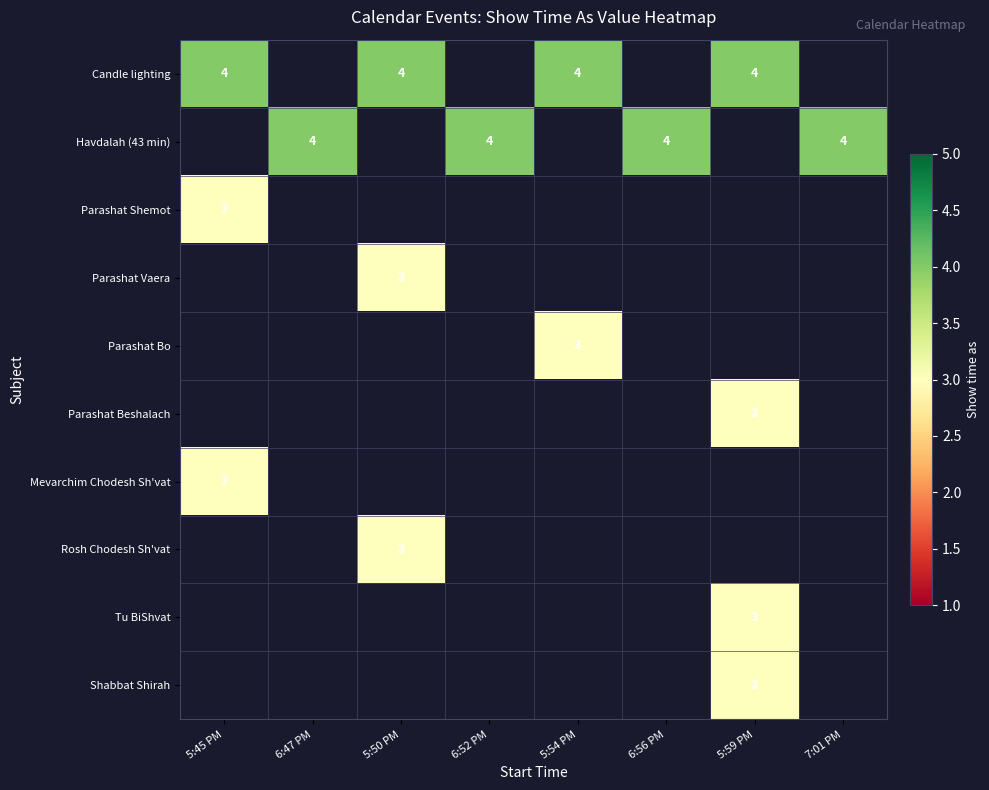

List the series in order of their overall mean, highest first.

Candle lighting, Havdalah (43 min), Parashat Shemot, Parashat Vaera, Parashat Bo, Parashat Beshalach, Mevarchim Chodesh Sh'vat, Rosh Chodesh Sh'vat, Tu BiShvat, Shabbat Shirah